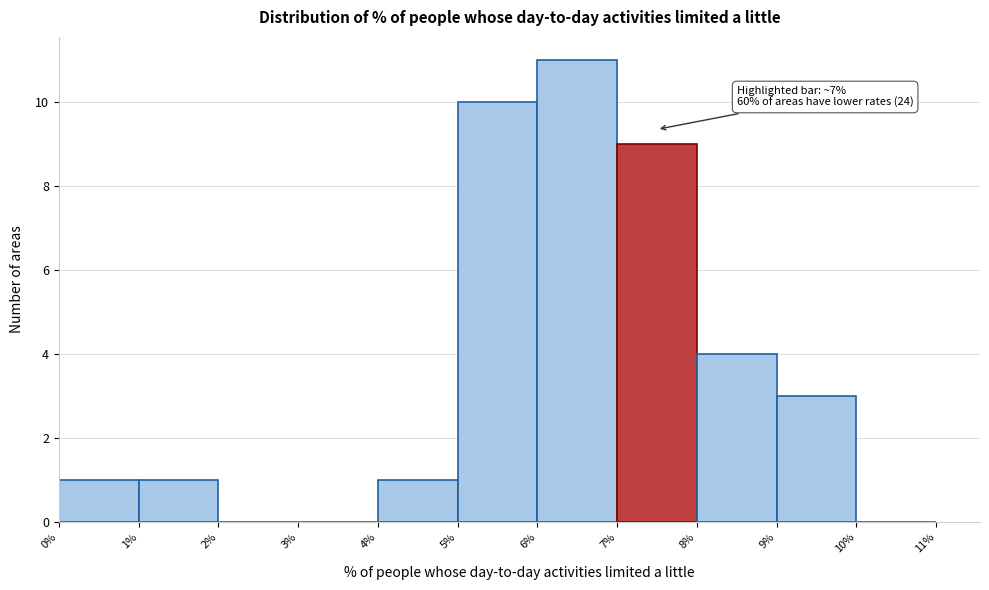

Over which range of the x-axis is the bar tallest?

6% to 7%